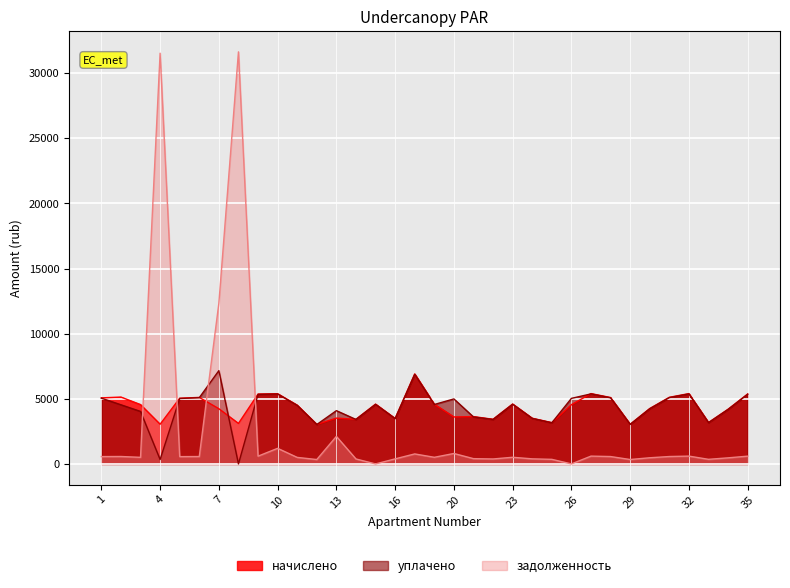

How many lines are shown in the chart?

3